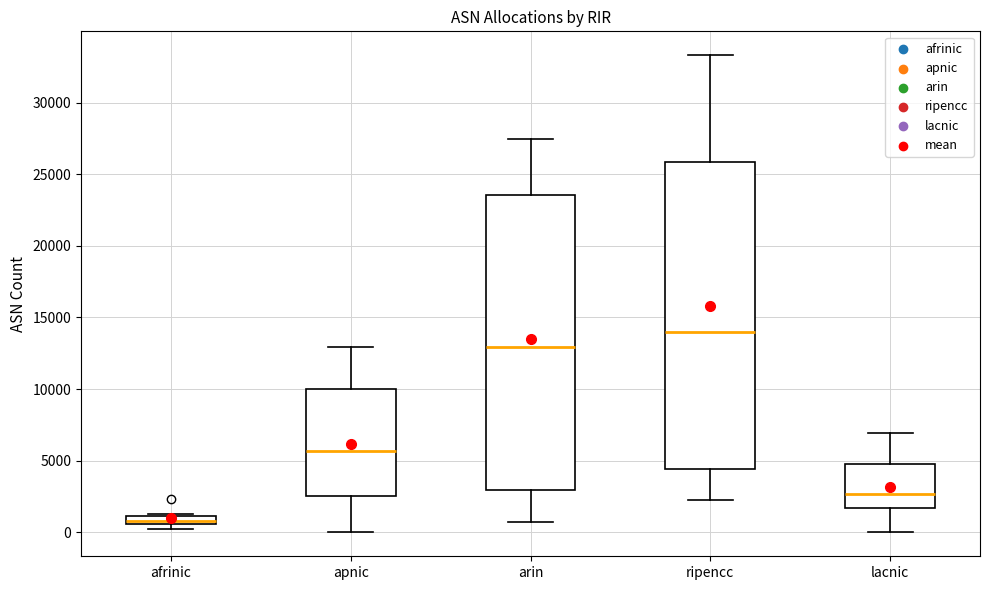

Which box has the lowest median line?

afrinic